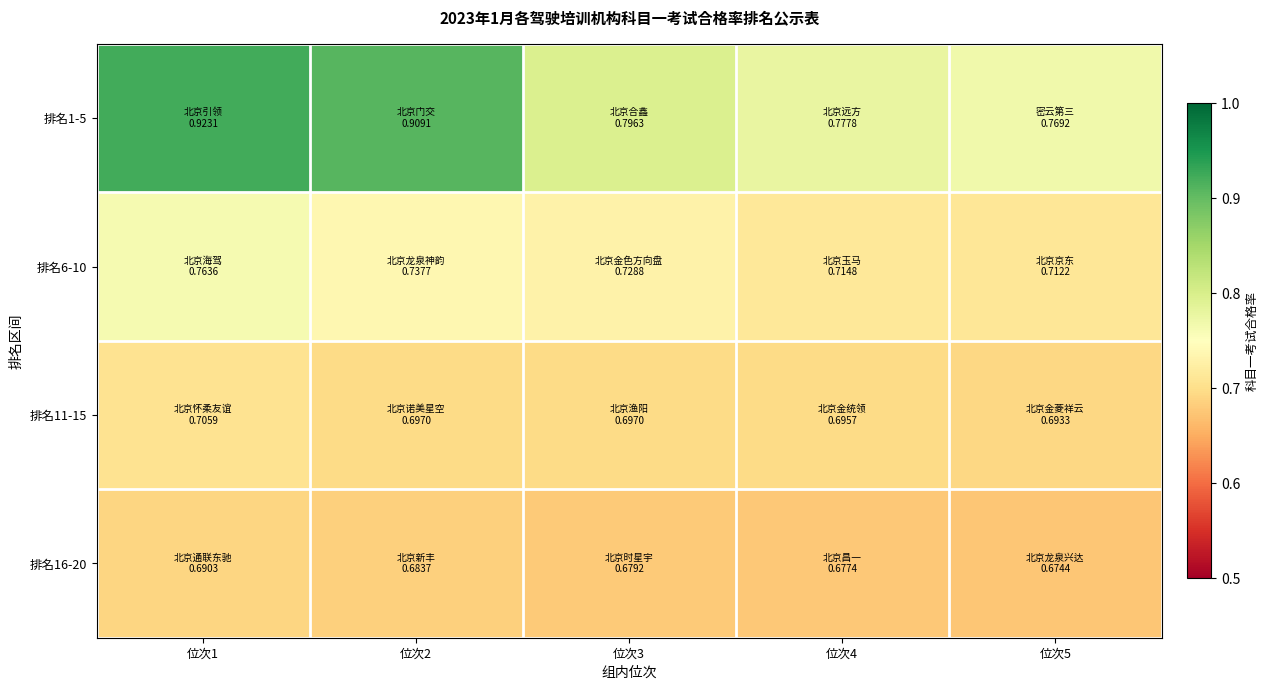

Count the number of data series in this chart.

4